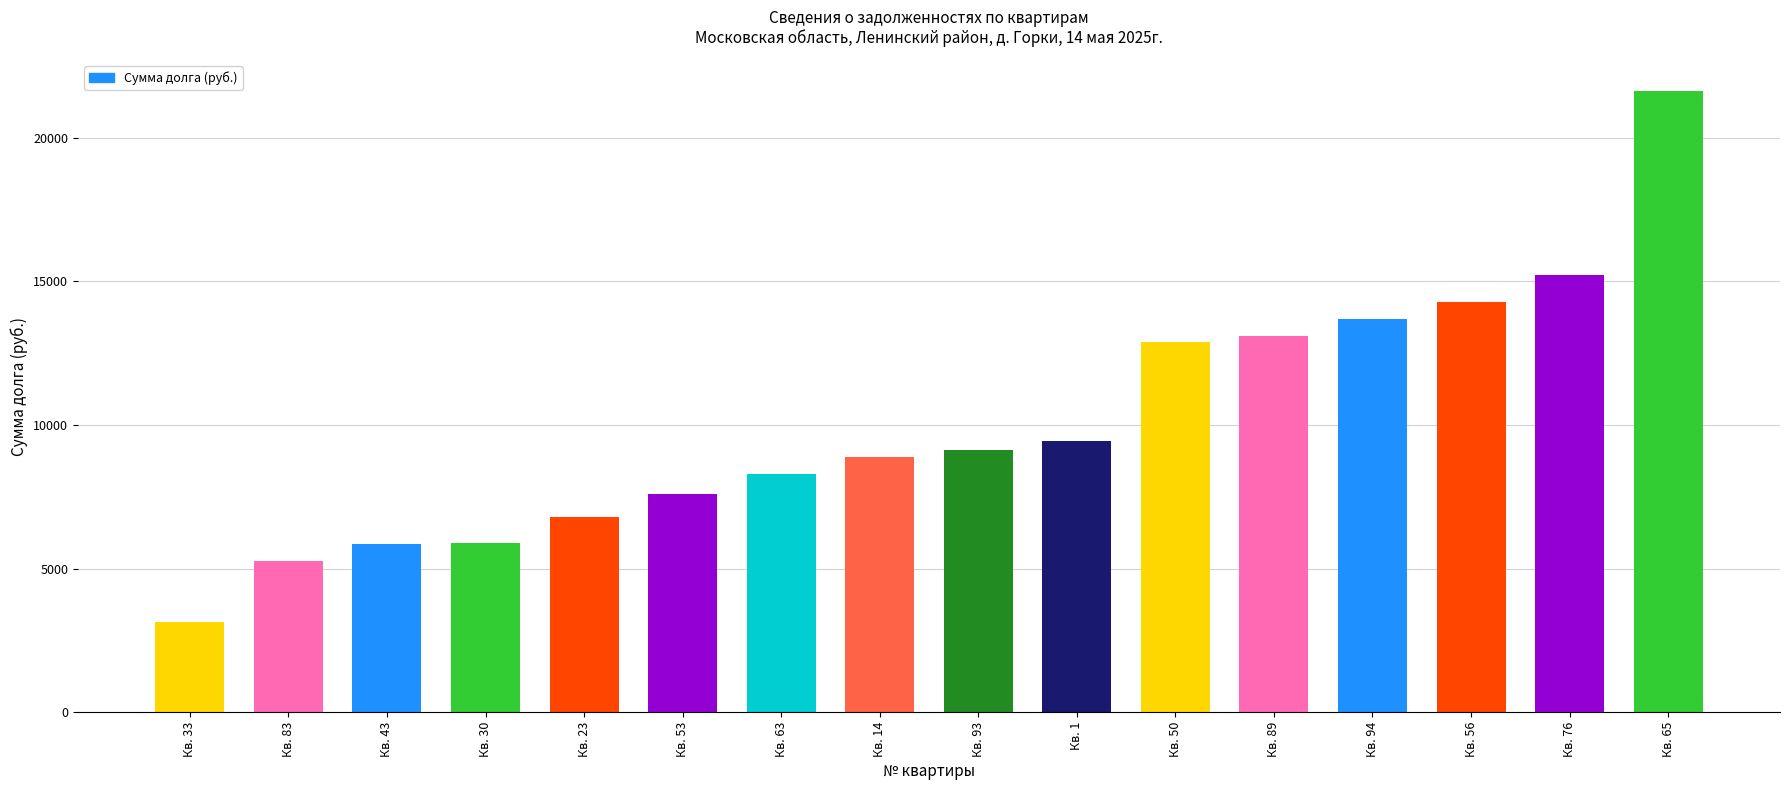

What is the difference between the maximum and second lowest values?

16363.3